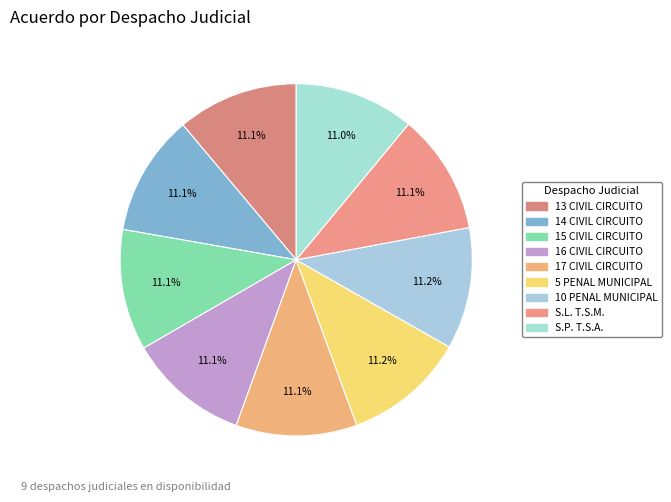

Rank the categories by value from highest to lowest.

5 PENAL MUNICIPAL, 10 PENAL MUNICIPAL, 13 CIVIL CIRCUITO, 14 CIVIL CIRCUITO, 15 CIVIL CIRCUITO, 16 CIVIL CIRCUITO, 17 CIVIL CIRCUITO, S.L. T.S.M., S.P. T.S.A.